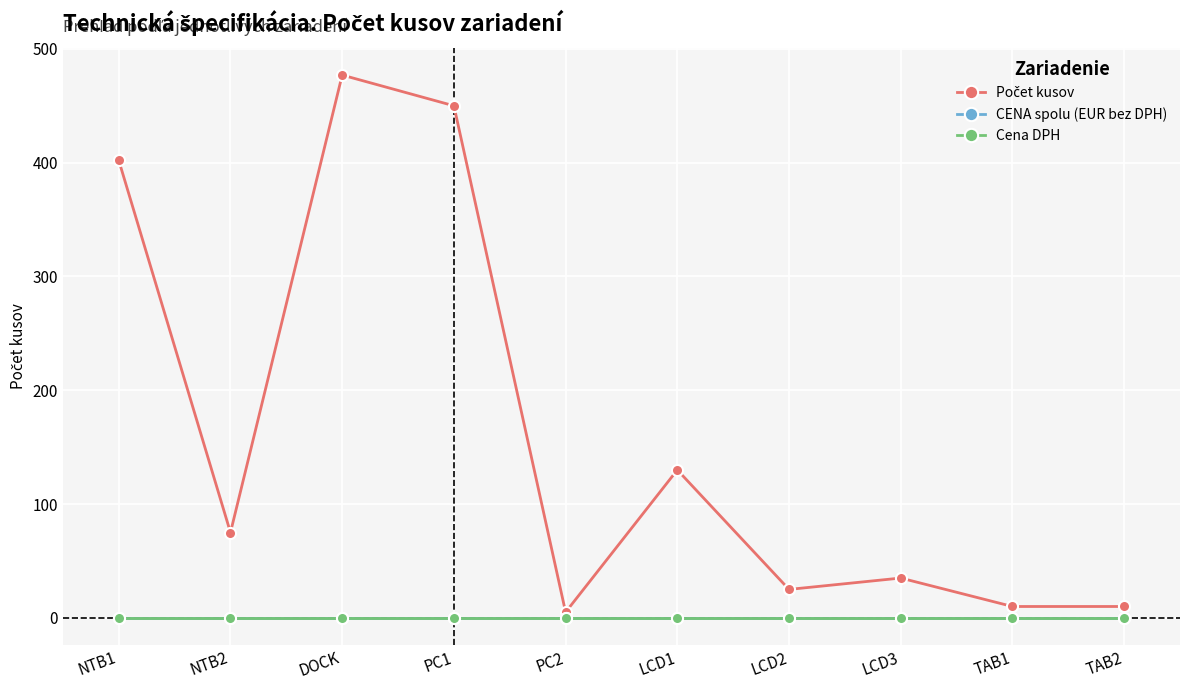

Does the chart display data point markers on the line(s)?

Yes